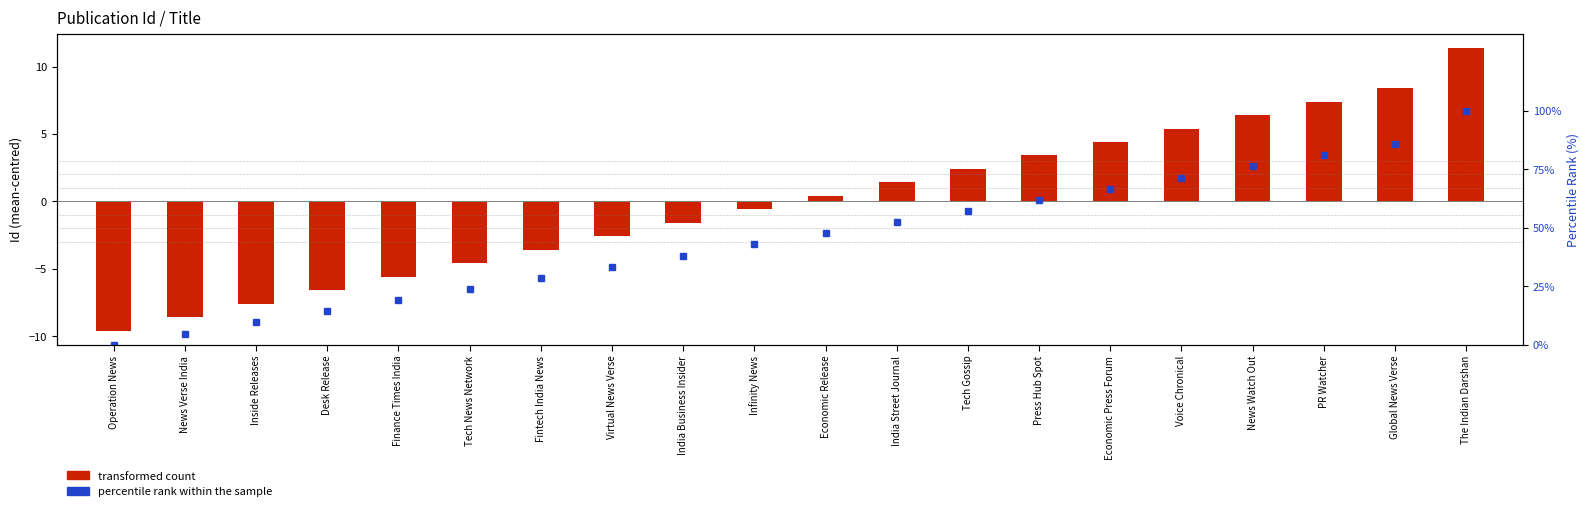

List the labels in order of percentile rank within the sample value, smallest first.

Operation News, News Verse India, Inside Releases, Desk Release, Finance Times India, Tech News Network, Fintech India News, Virtual News Verse, India Business Insider, Infinity News, Economic Release, India Street Journal, Tech Gossip, Press Hub Spot, Economic Press Forum, Voice Chronical, News Watch Out, PR Watcher, Global News Verse, The Indian Darshan